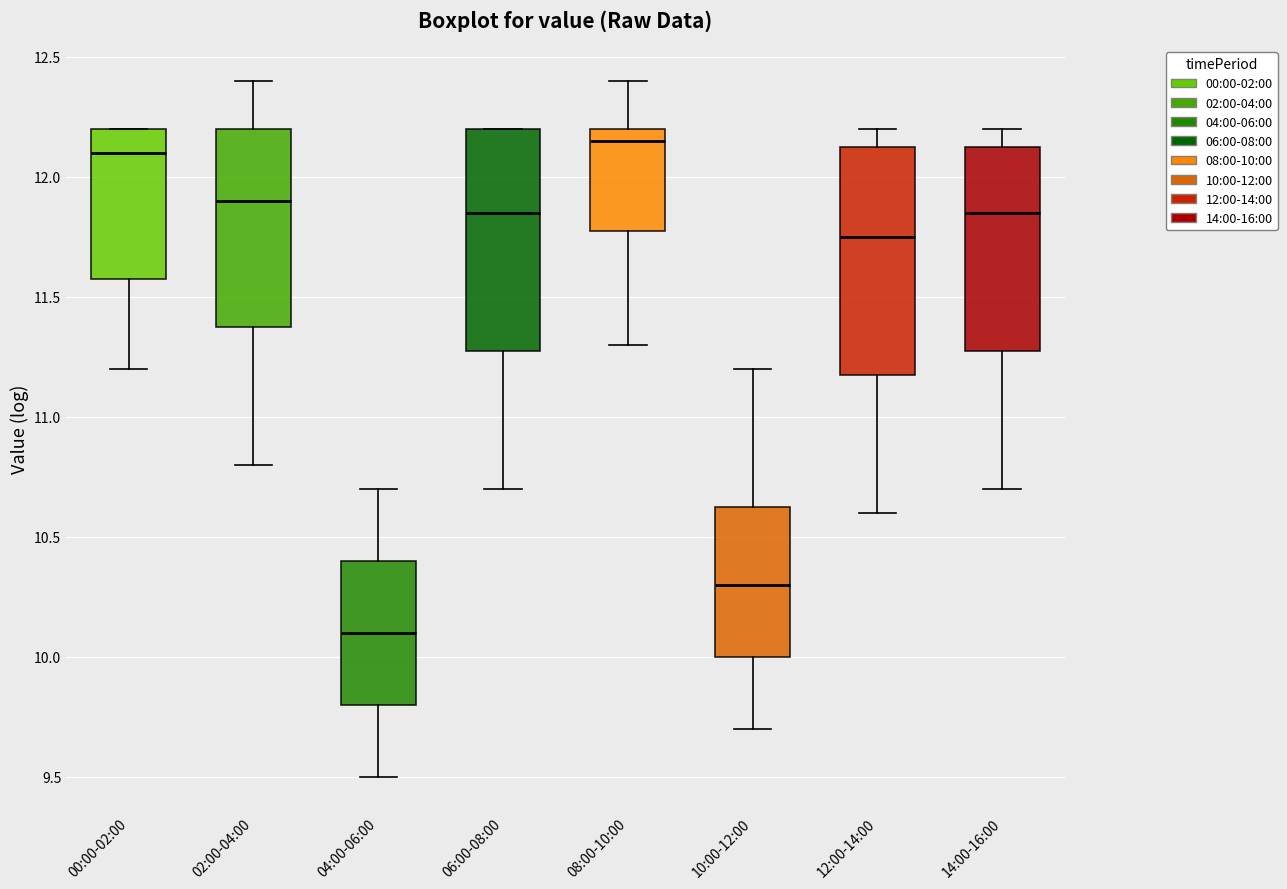

Where does the median line of the box for 10:00-12:00 sit on the y-axis? The values are not printed on the chart, so give them approximately, as read against the axis.

10.30